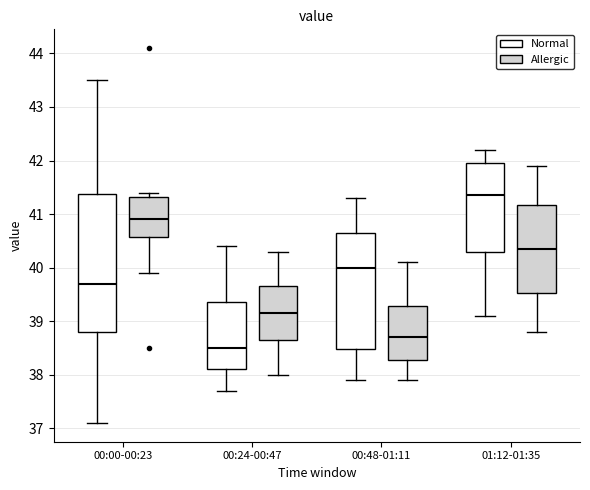

Comparing the boxes themselves (not the whiskers), which one is the tallest?

00:00-00:23 (Normal)